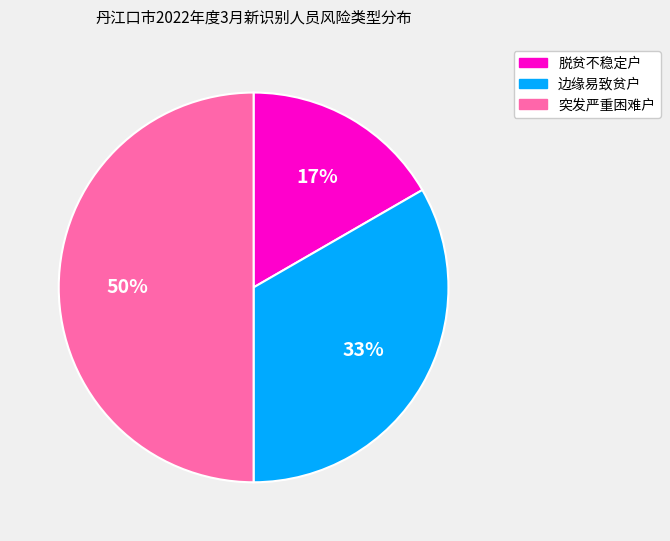

To the nearest percent, what is the average slice percentage?

33%